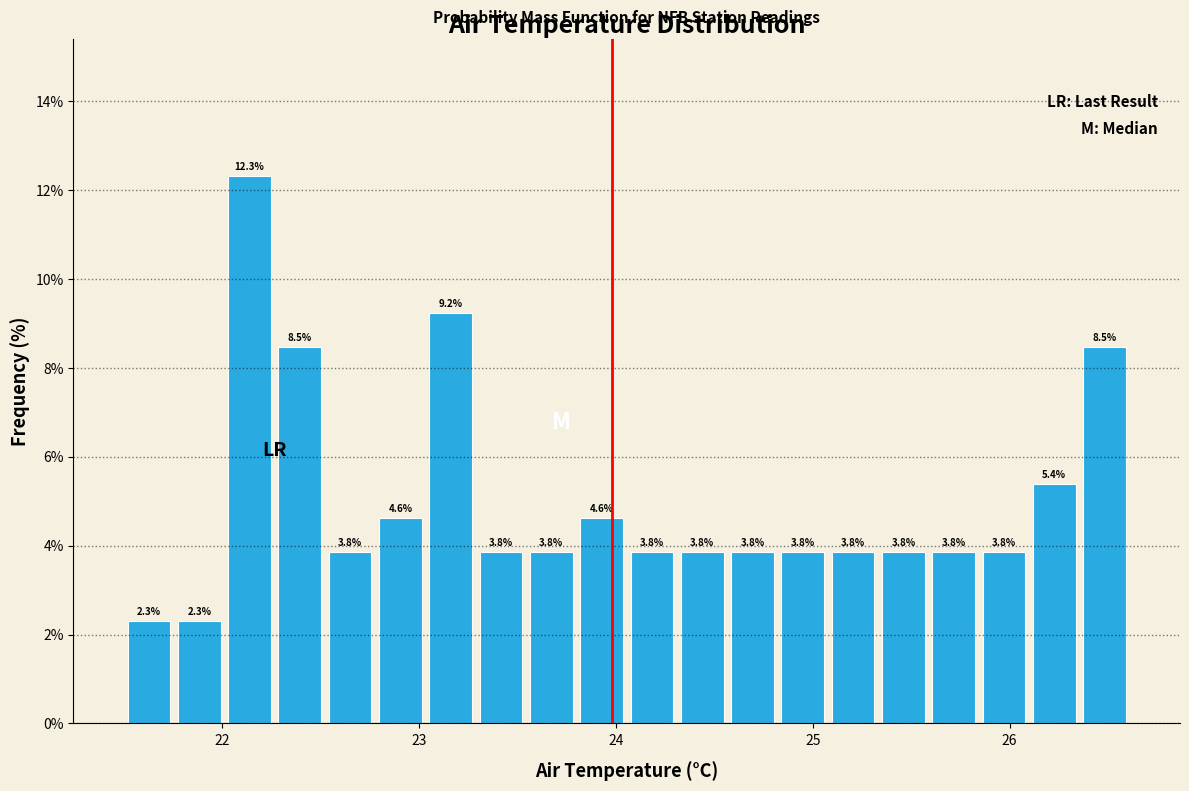

Read against the x-axis, roughly where is the centre of the tallest bar?

22.1